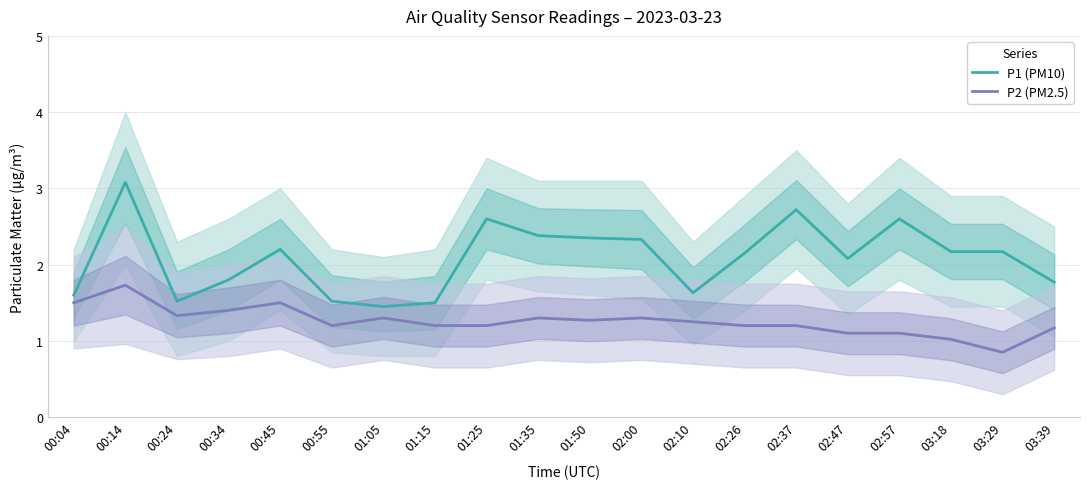

At which label is P2 (PM2.5) closest to 1?

03:18